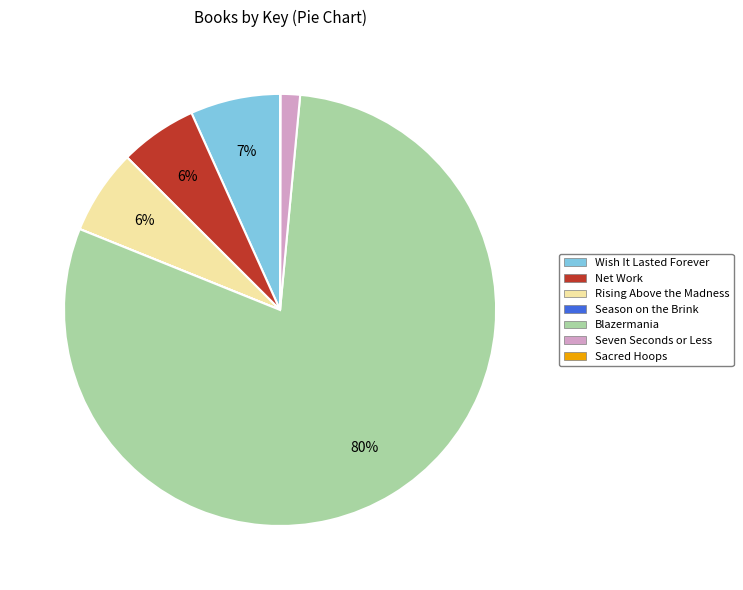

Is it true that Seven Seconds or Less is 13% of the pie?

False